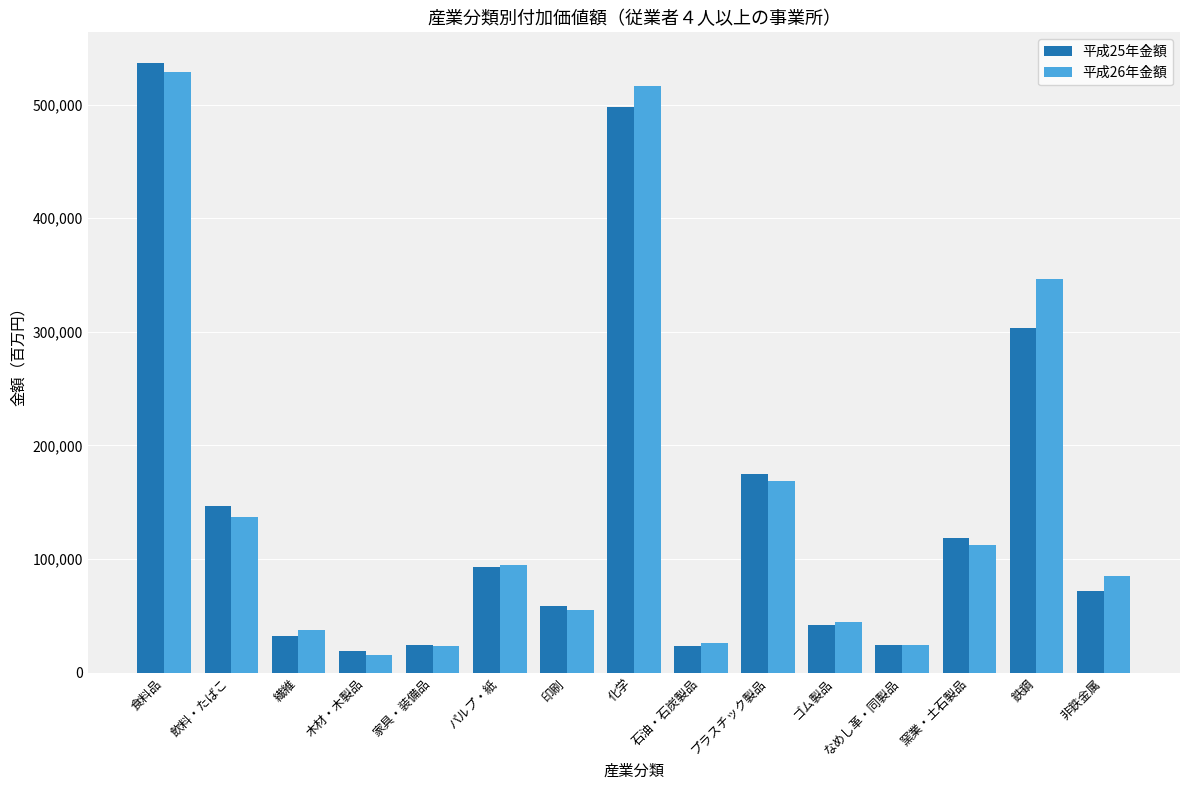

True or false: 平成26年金額 has a value of 132379 at 非鉄金属.

False